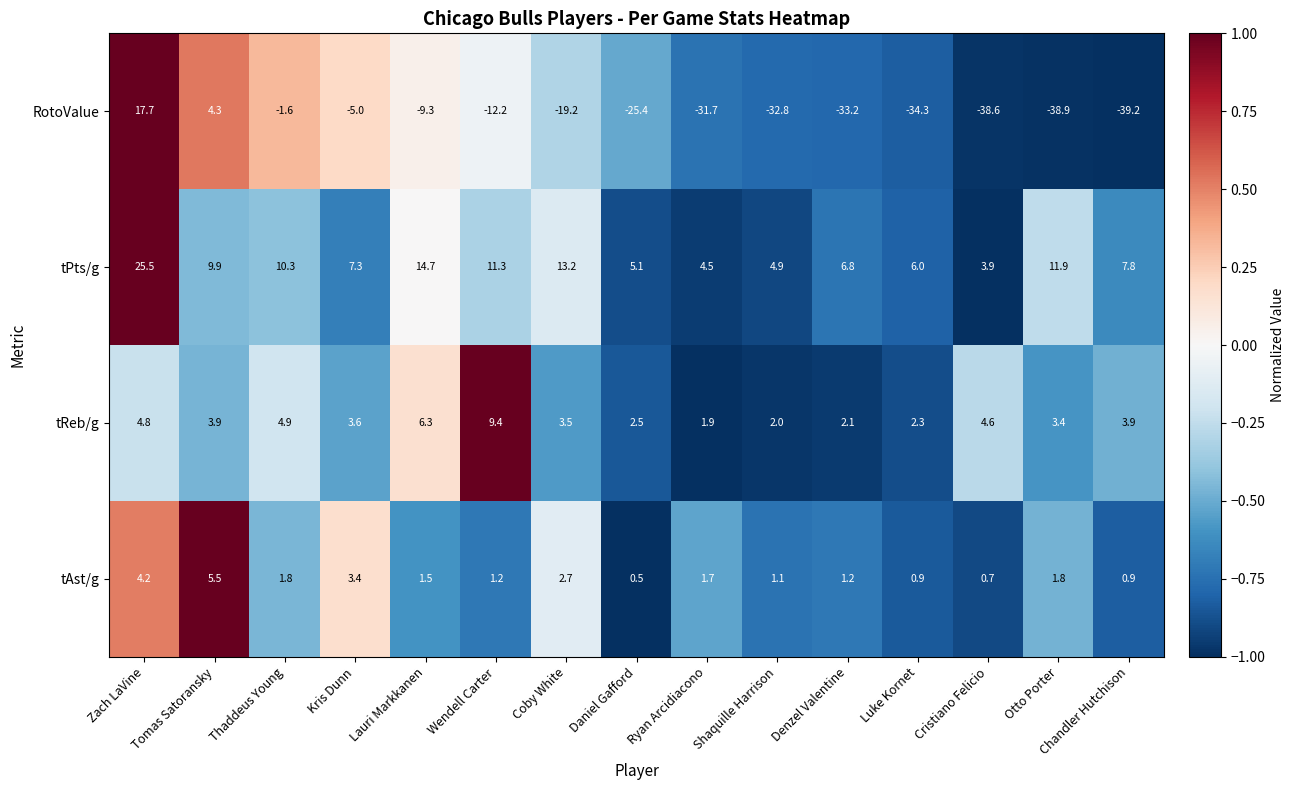

Which series has the largest range (max minus min)?

RotoValue